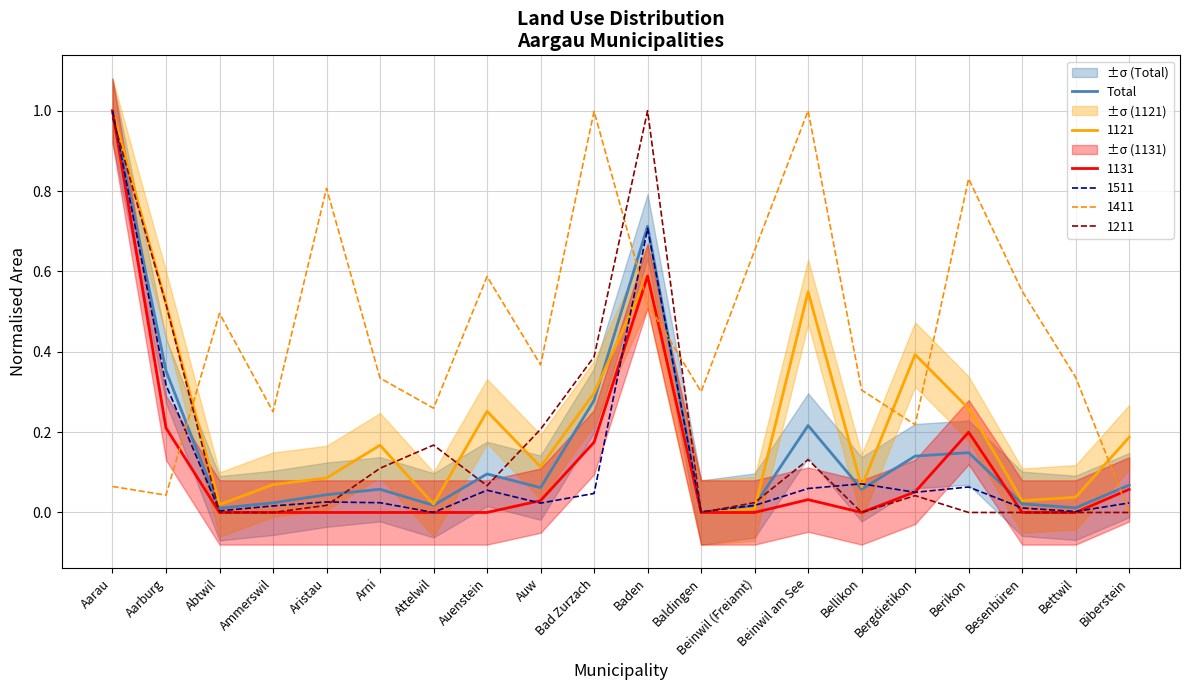

Does the chart display data point markers on the line(s)?

No